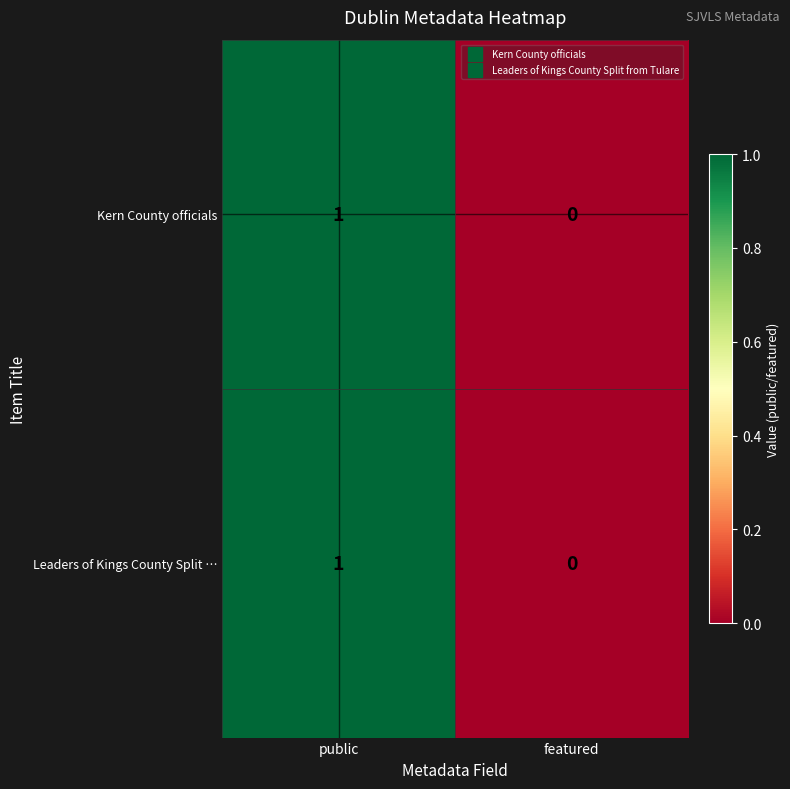

At which category is the sum across all series the highest?

public